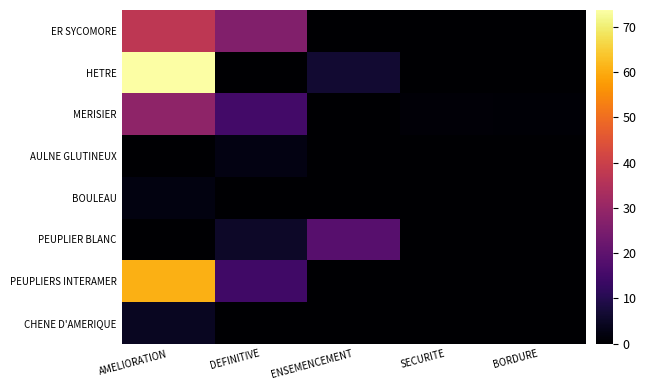

Which series has the largest range (max minus min)?

HETRE